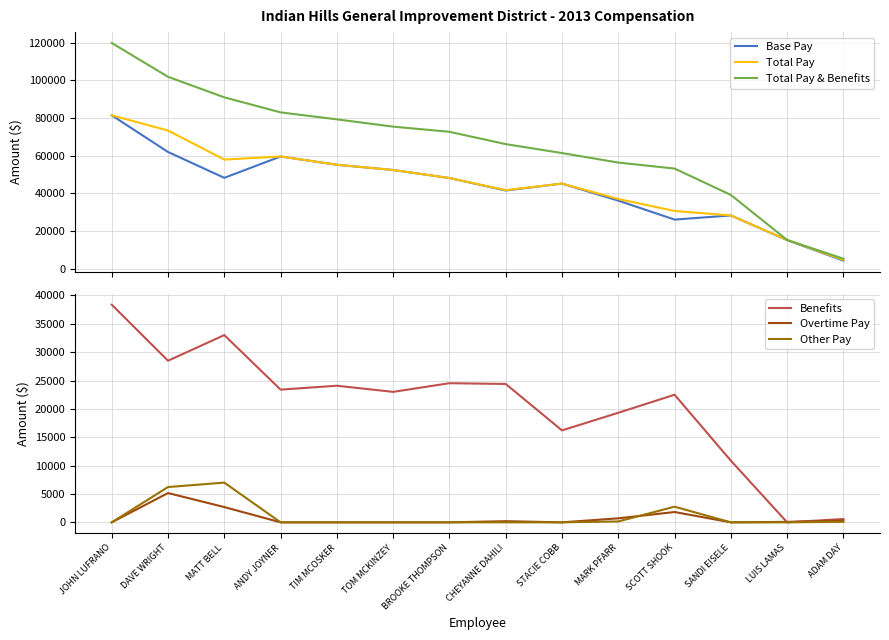

Which series has the largest total across all categories?

Total Pay & Benefits